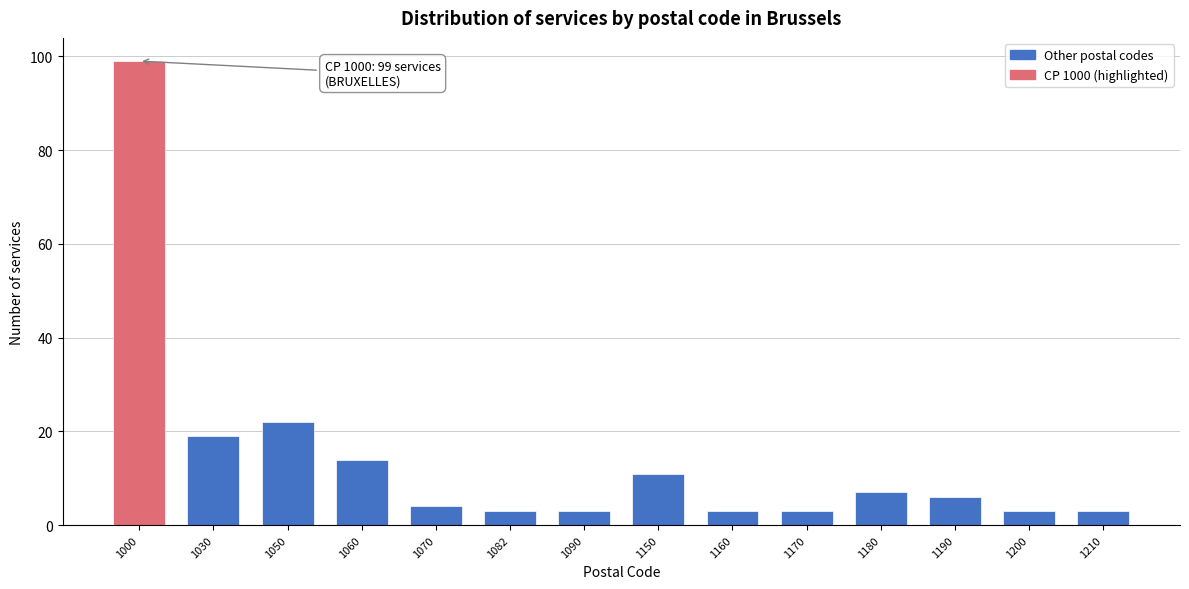

Reading left to right, list all the values displayed in this chart.

99	19	22	14	4	3	3	11	3	3	7	6	3	3